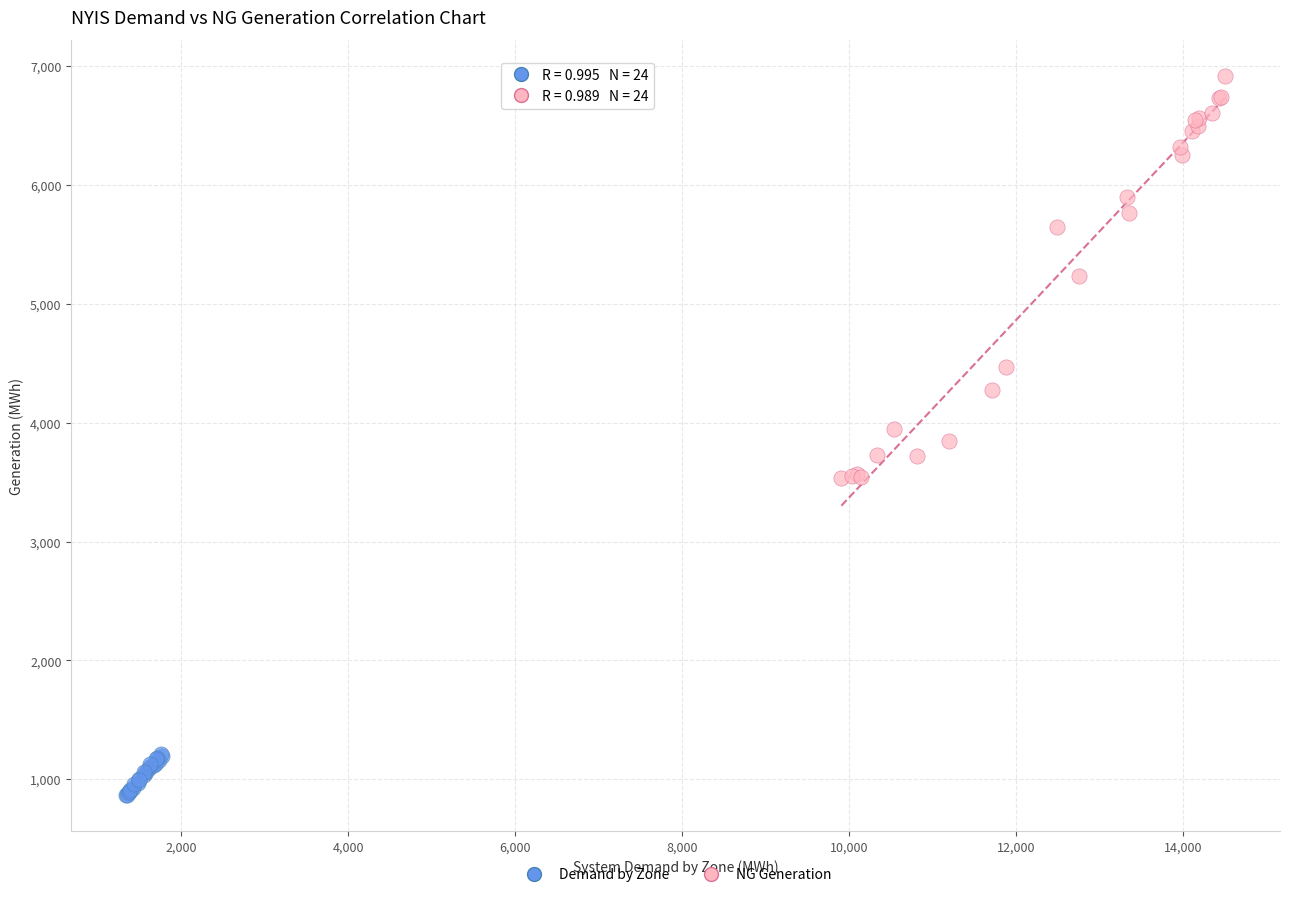

Which series reaches the maximum Y coordinate?

NG Generation